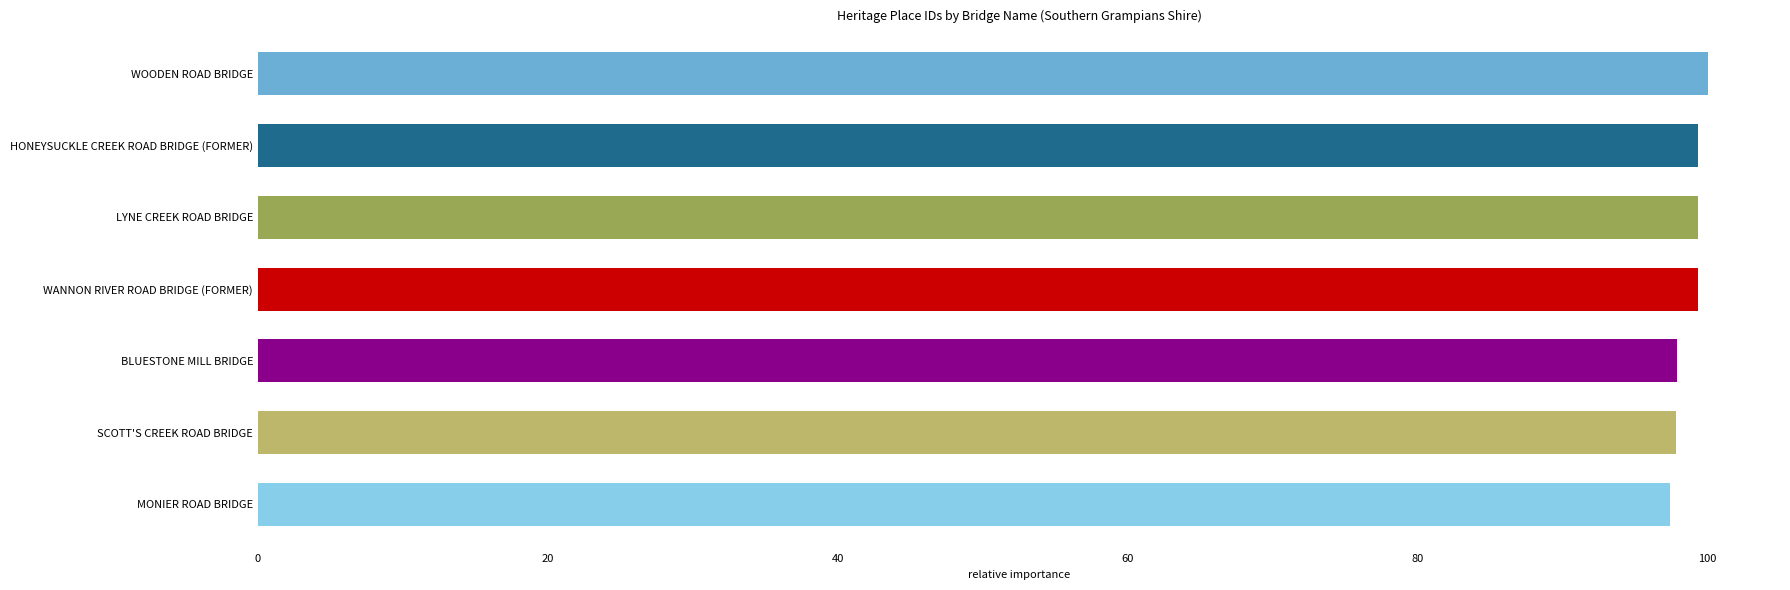

Count the values in the range 97 to 99.

3